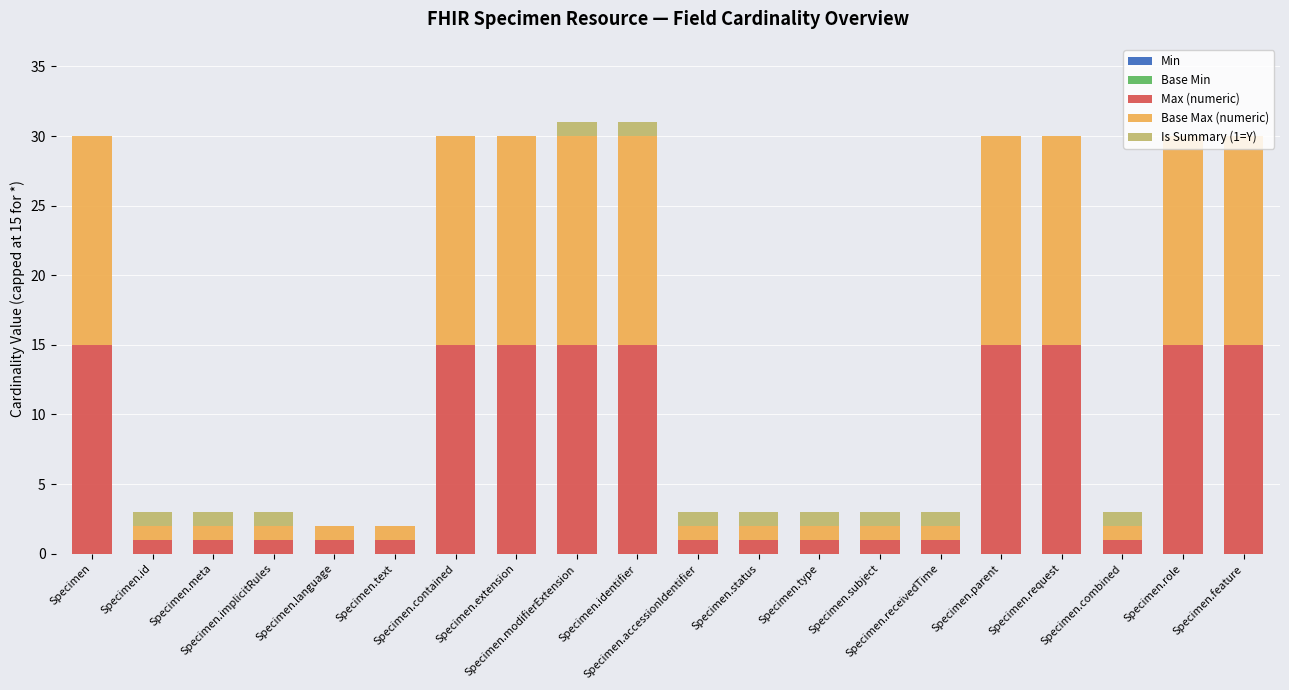

Are the bars grouped side by side (vs. stacked)?

No